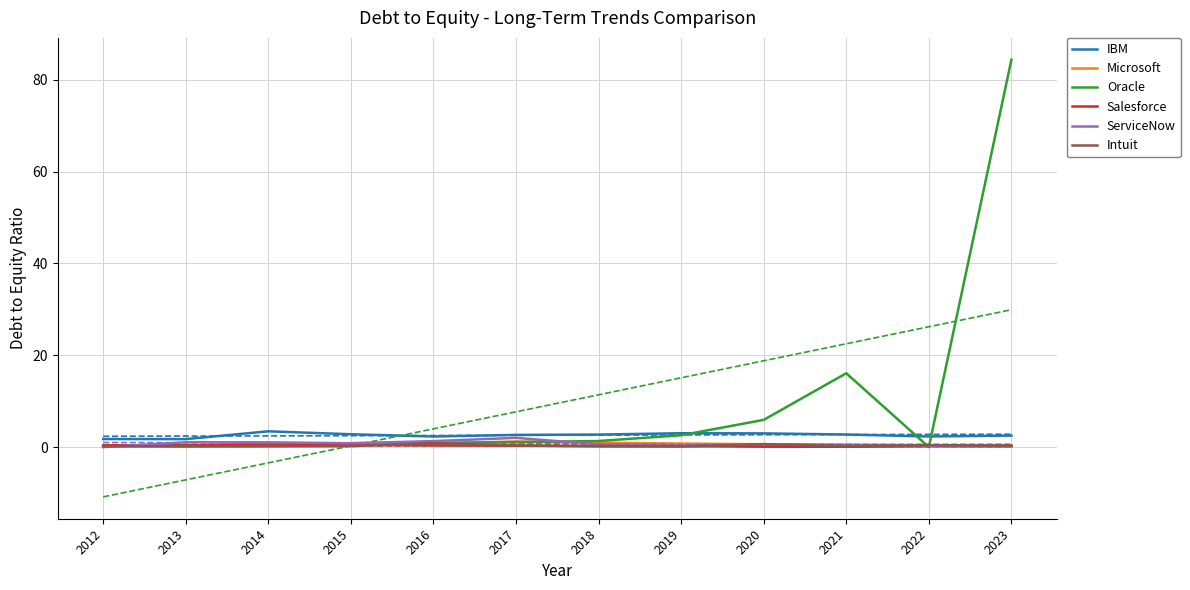

At how many categories does at least one series exceed 77?

1